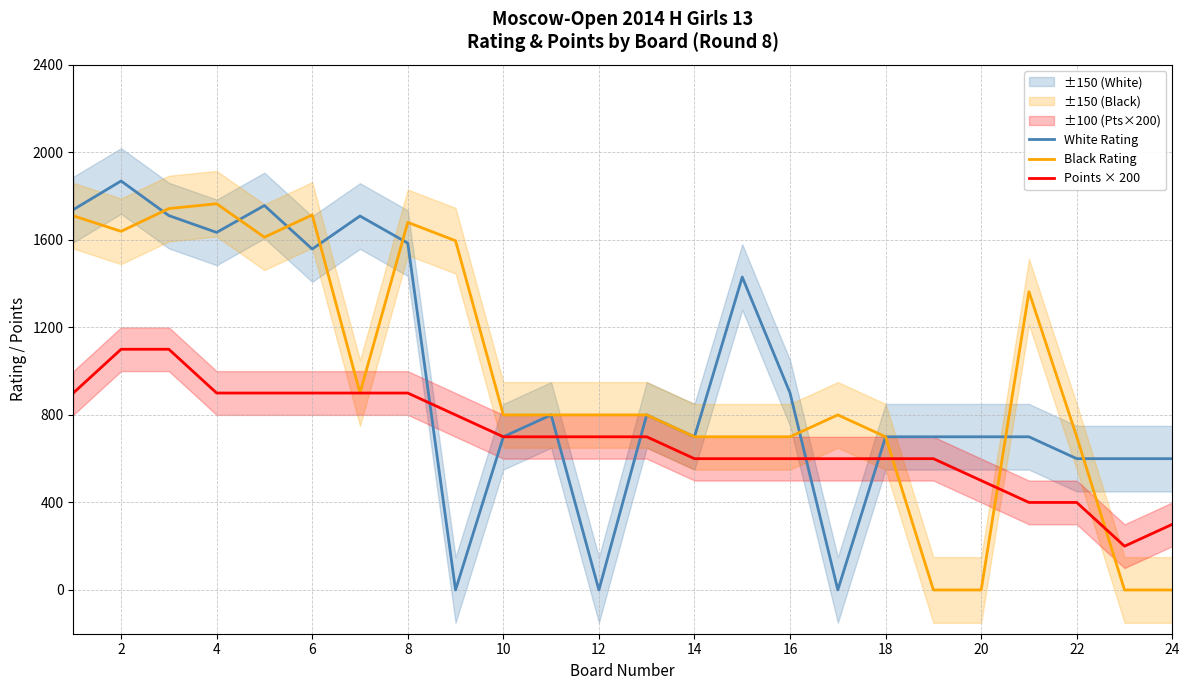

Does the chart display data point markers on the line(s)?

No